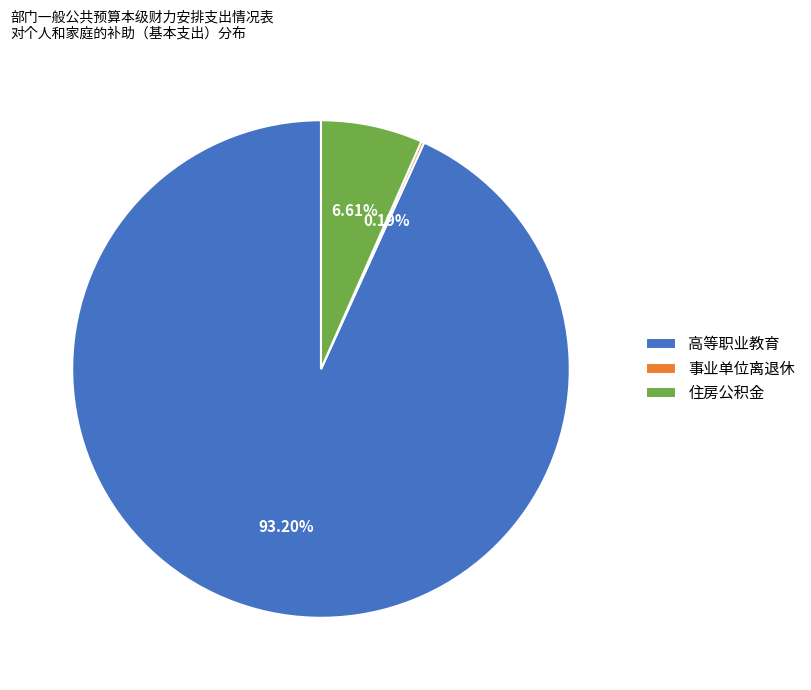

What portion of the pie excludes 住房公积金?

93.4%